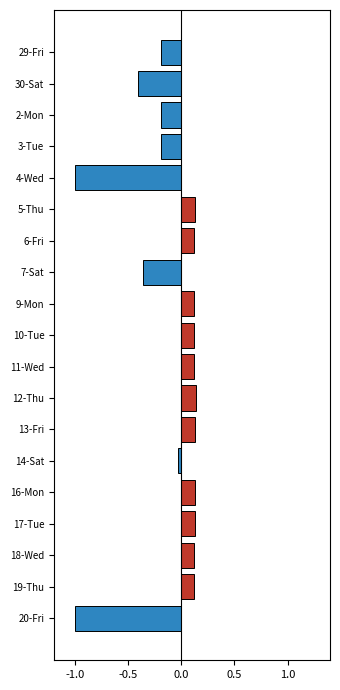

The Above Mean series shows -0.1 at 20-Fri. True or false?

False